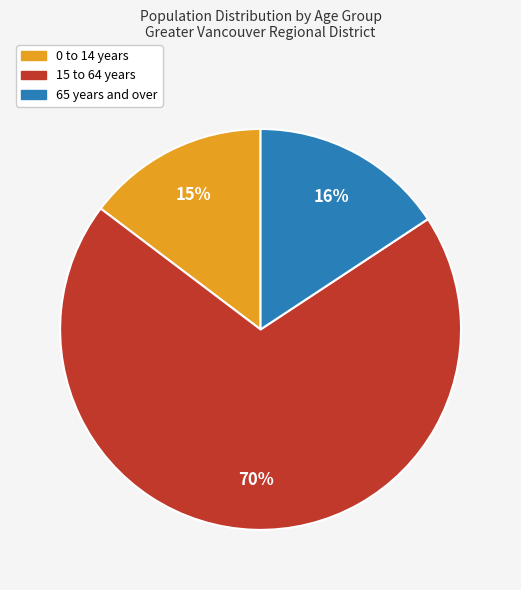

True or false: 0 to 14 years accounts for 9% of the total.

False